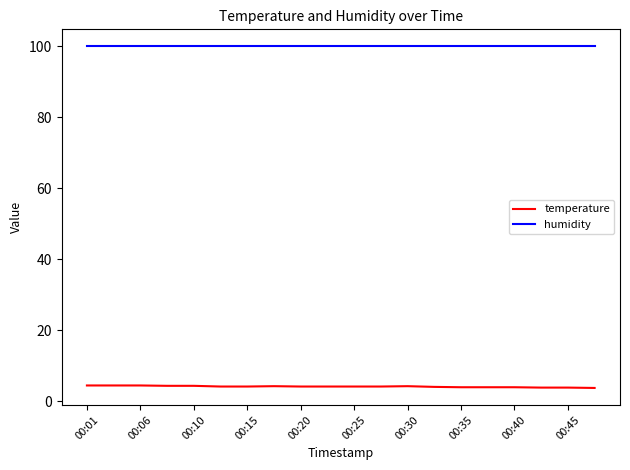

Which series has the largest total across all categories?

humidity